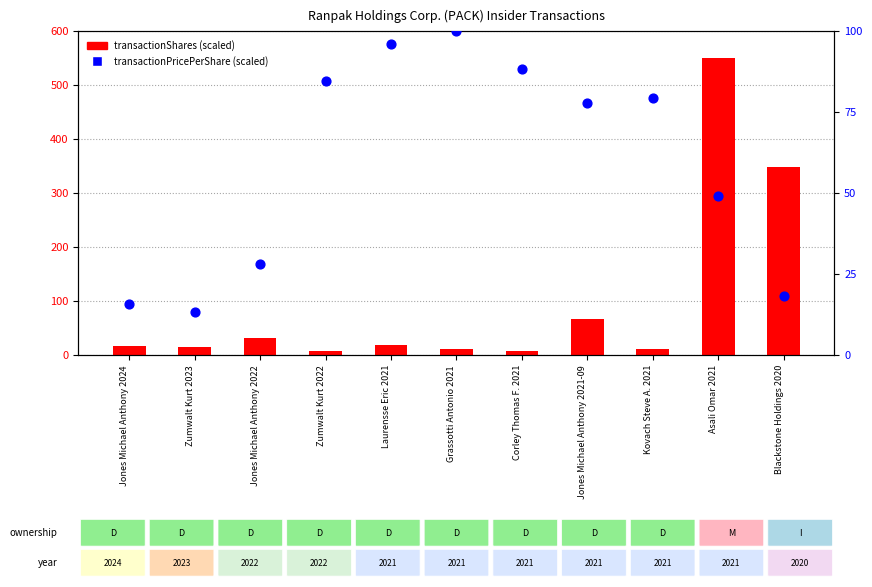

At which category is the sum across all series the highest?

Asali Omar 2021